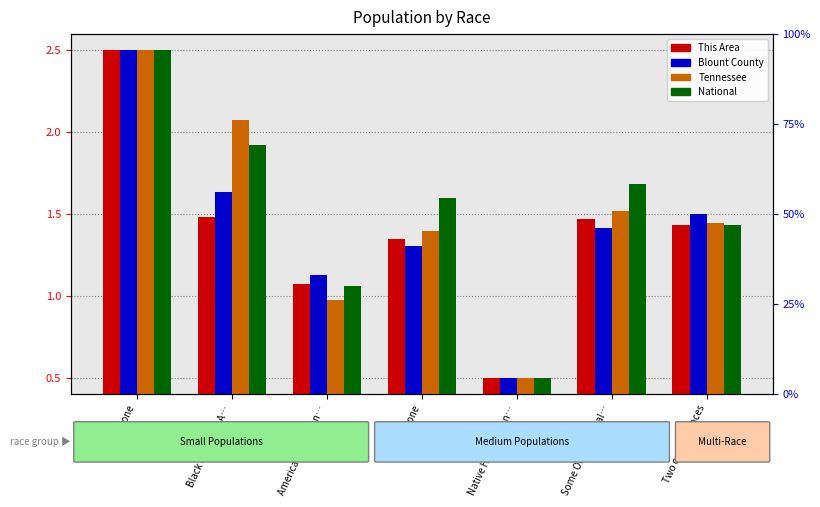

What is the label of the 4th bar from the right?

Asian alone